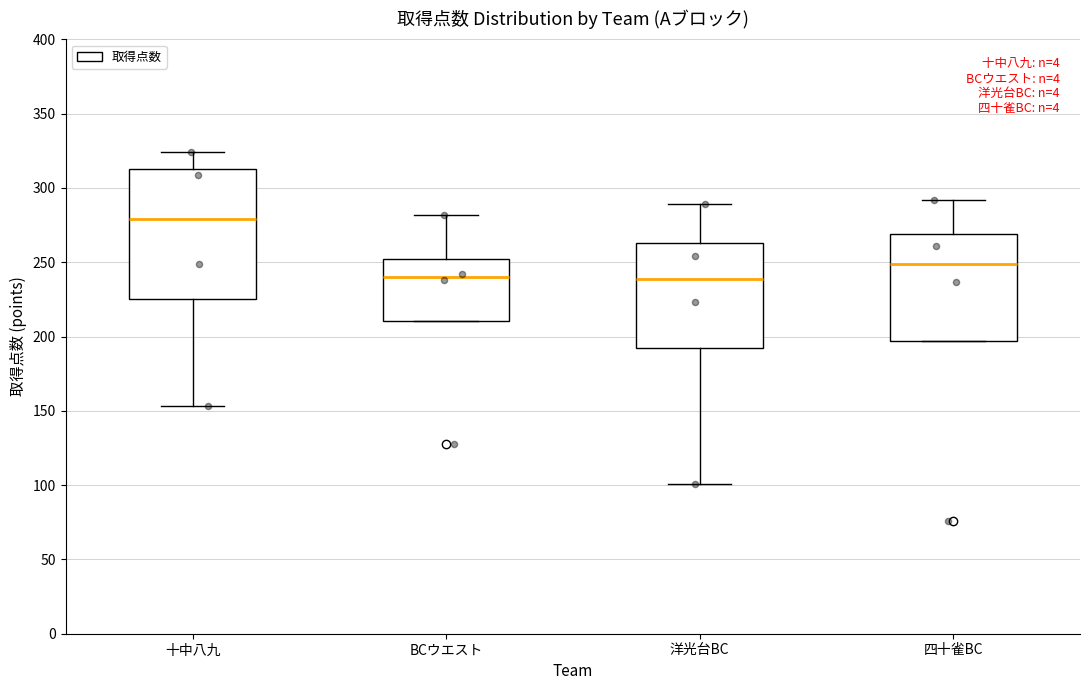

Where is the lower edge of the box for BCウエスト on the y-axis? The values are not printed on the chart, so give them approximately, as read against the axis.

210